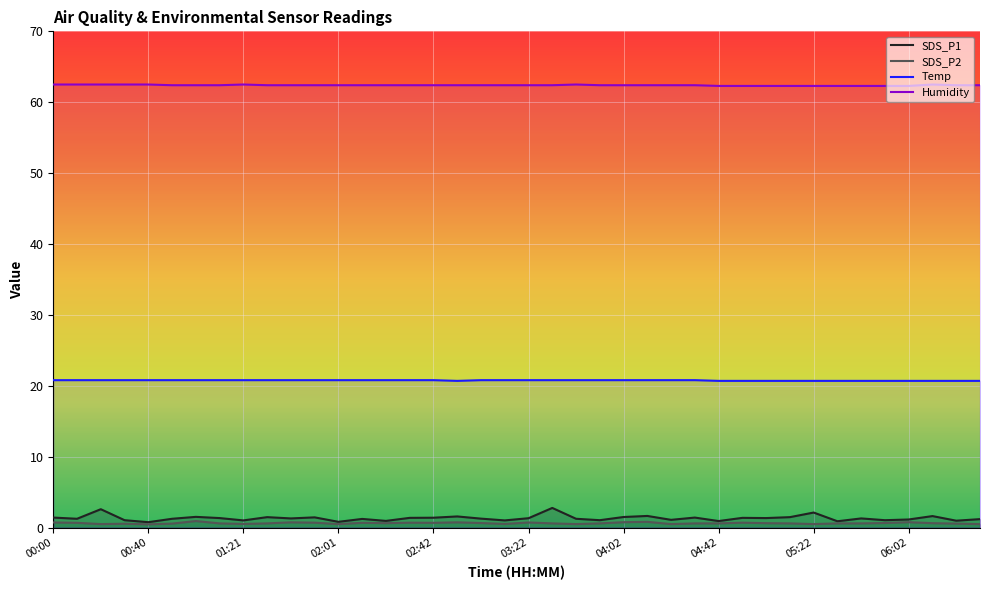

Rank the series by their maximum value, from highest to lowest.

Humidity, Temp, SDS_P1, SDS_P2